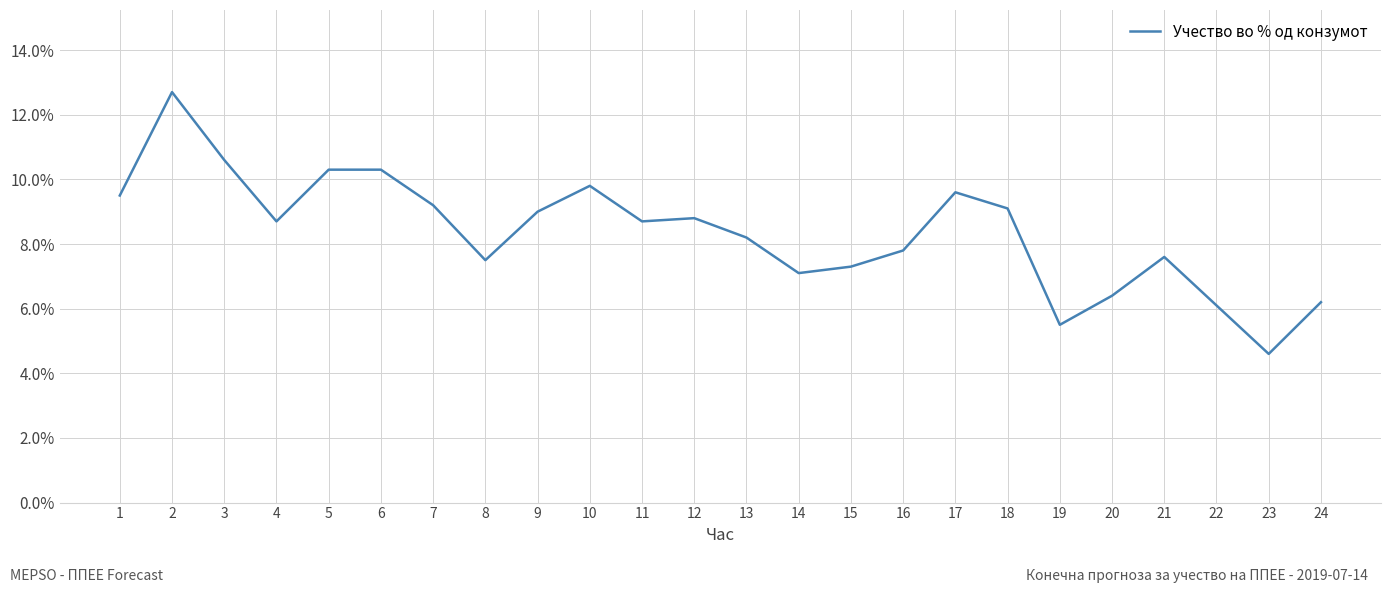

The value at 16 is 0.1. True or false?

True